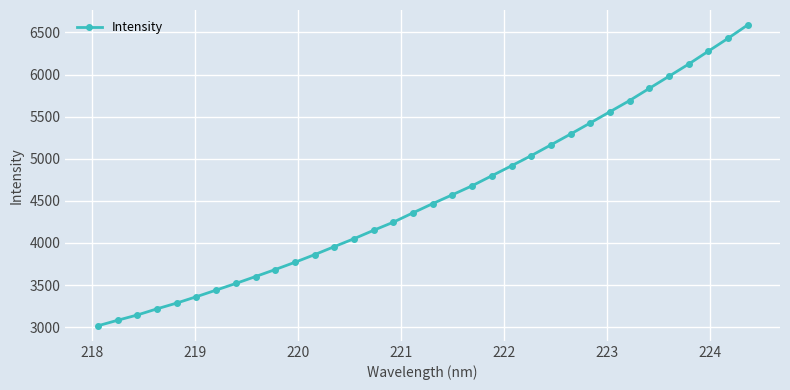

What is the maximum value shown in the chart?

6587.7